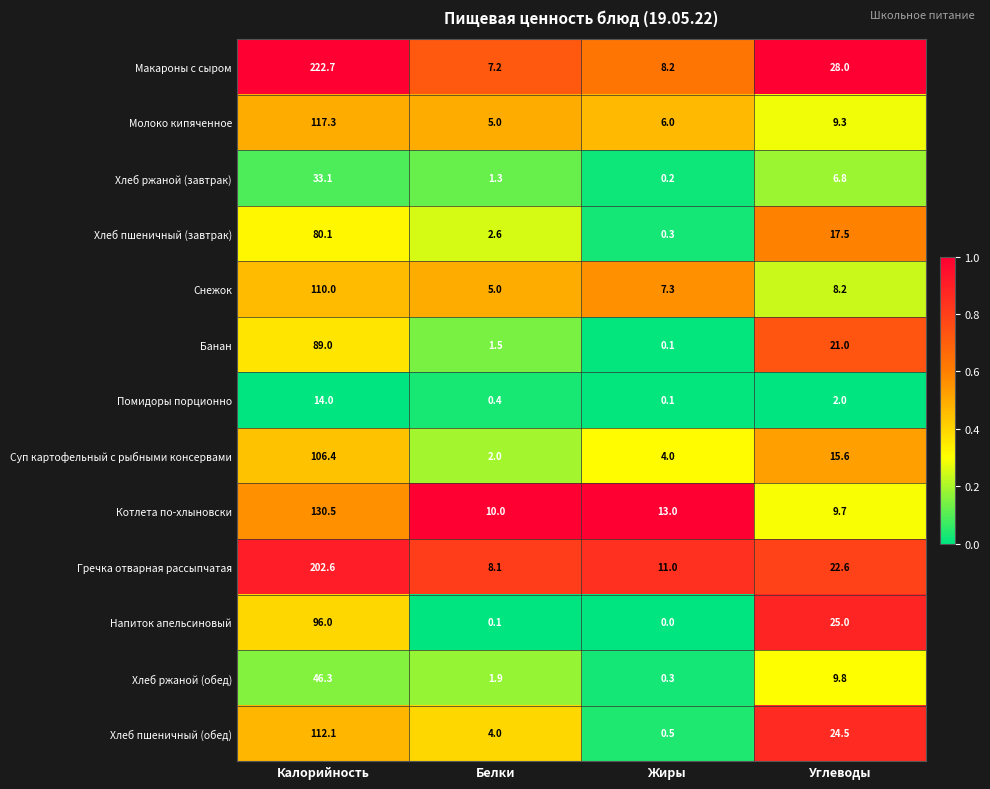

Where does the Хлеб пшеничный (завтрак) series first go above 17?

Калорийность